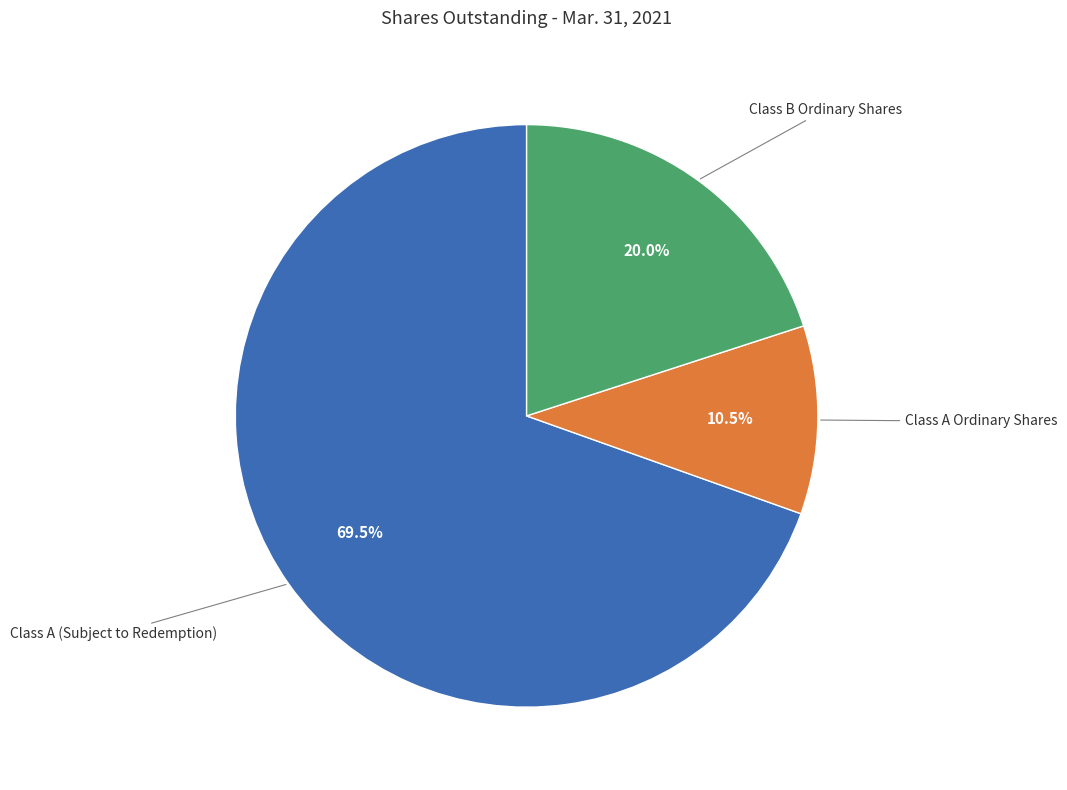

What is the smallest slice in the pie chart?

Class A Ordinary Shares